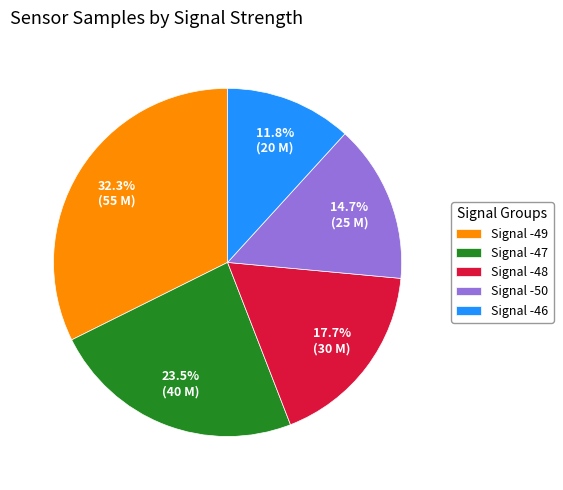

Which slice is the smallest?

Signal -46